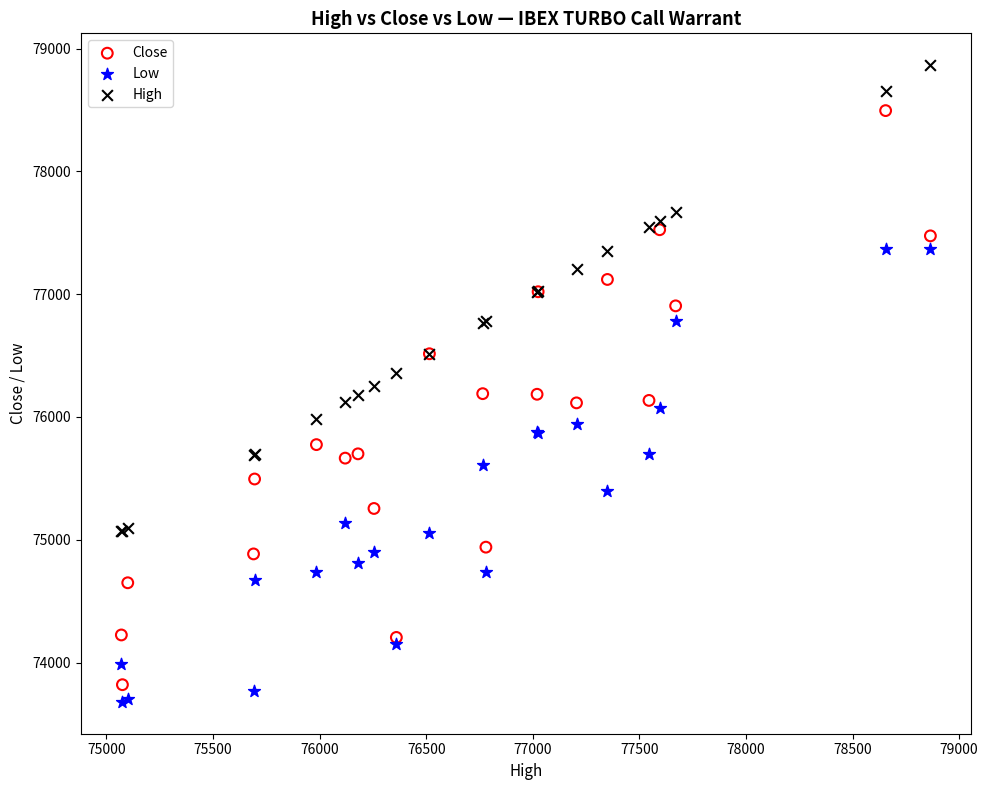

What are all the series names shown in the legend?

Close, Low, High